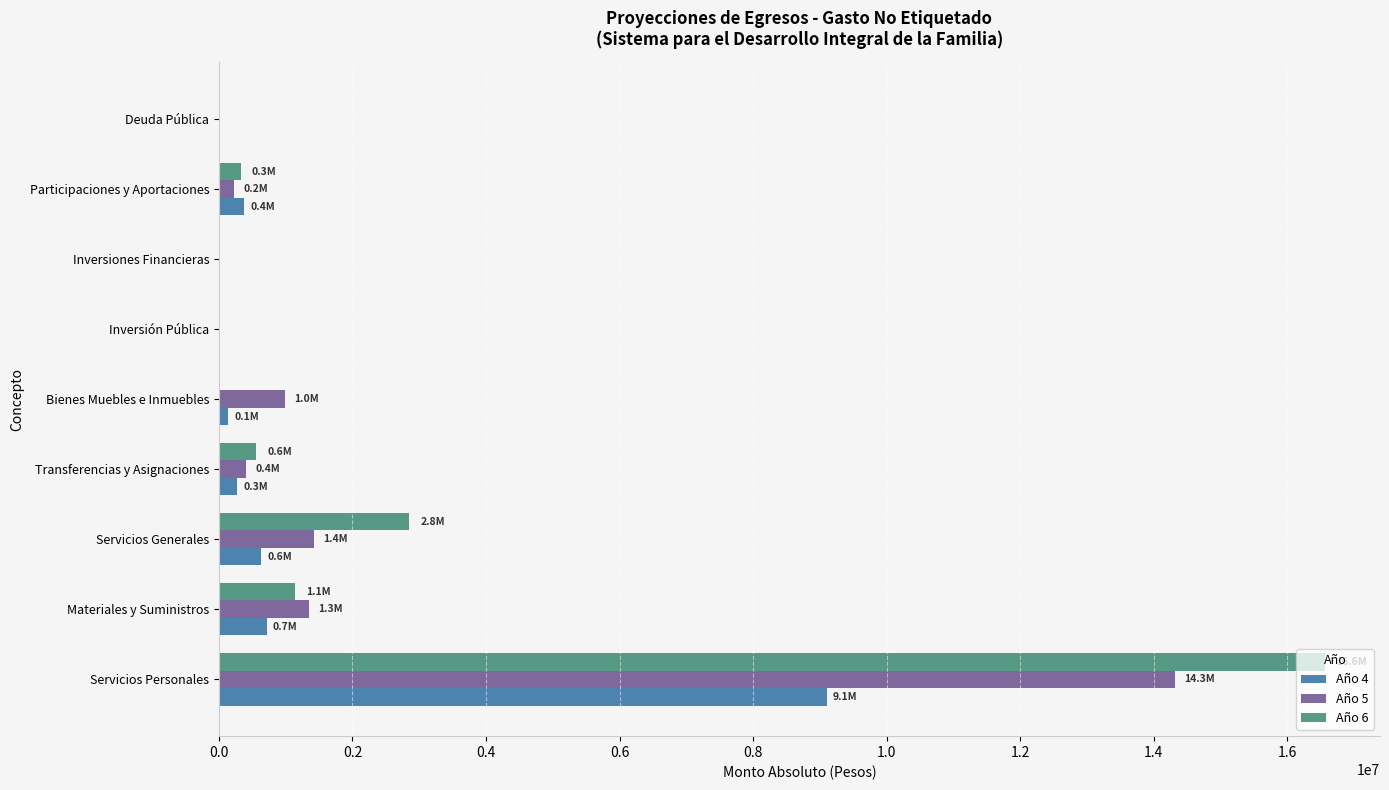

What is the sum of the Año 6 values at Inversiones Financieras and Materiales y Suministros?

1146643.9